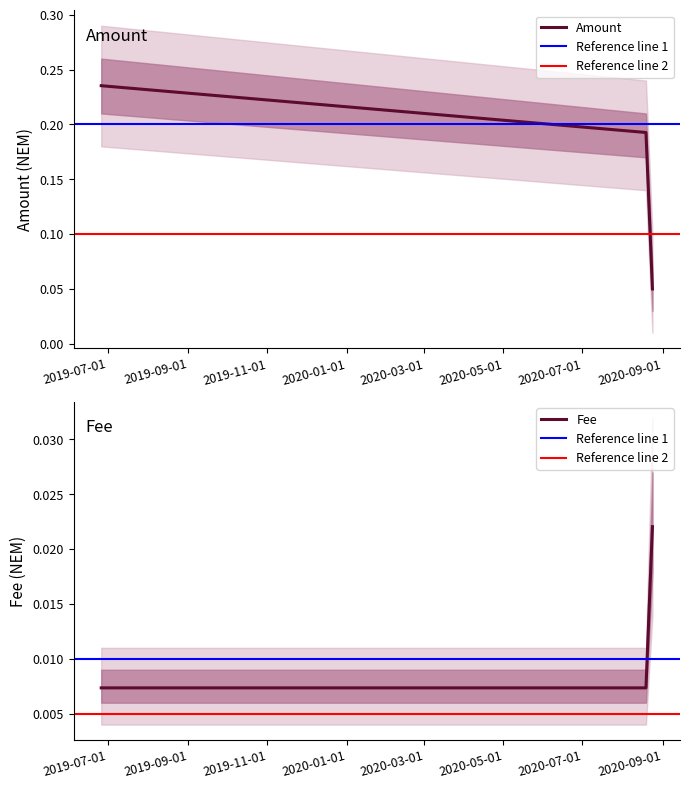

Reading left to right, transcribe all the data shown in this chart.

Amount: 0.2	0.2	0.1
Fee: 0.0	0.0	0.0